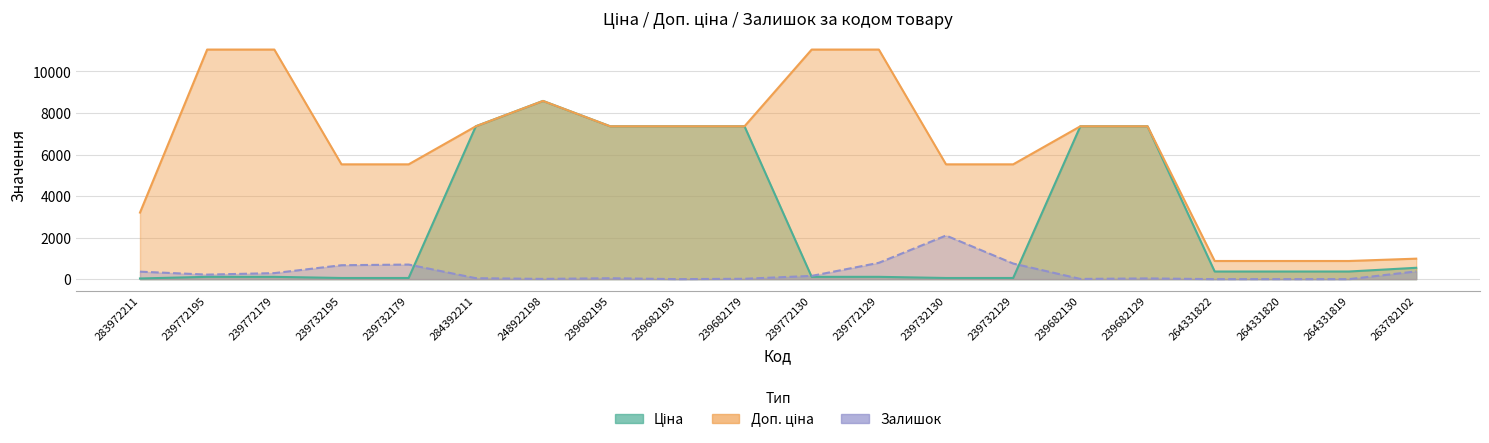

The value of Доп. ціна at 239682130 is 7360.2. True or false?

True